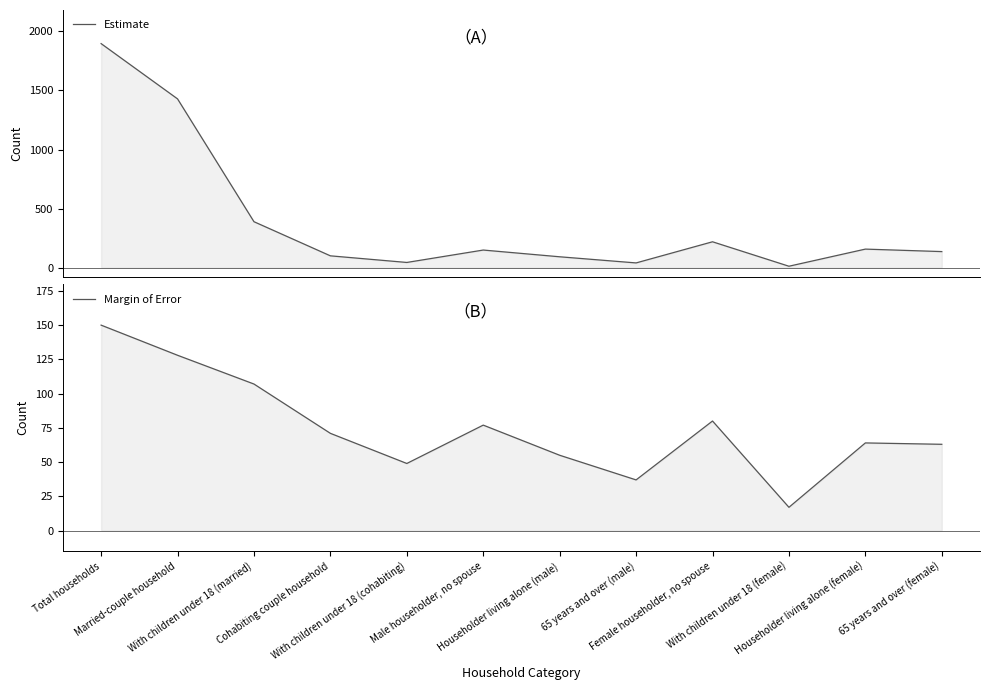

At which category is the sum across all series the highest?

Total households